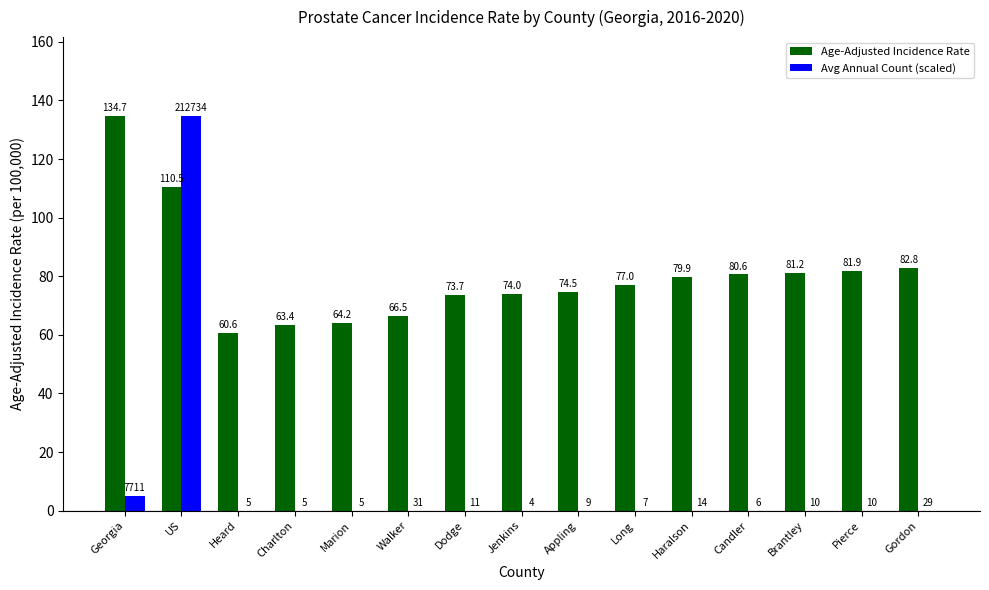

Is it true that Age-Adjusted Incidence Rate equals 110.4 at Jenkins?

False